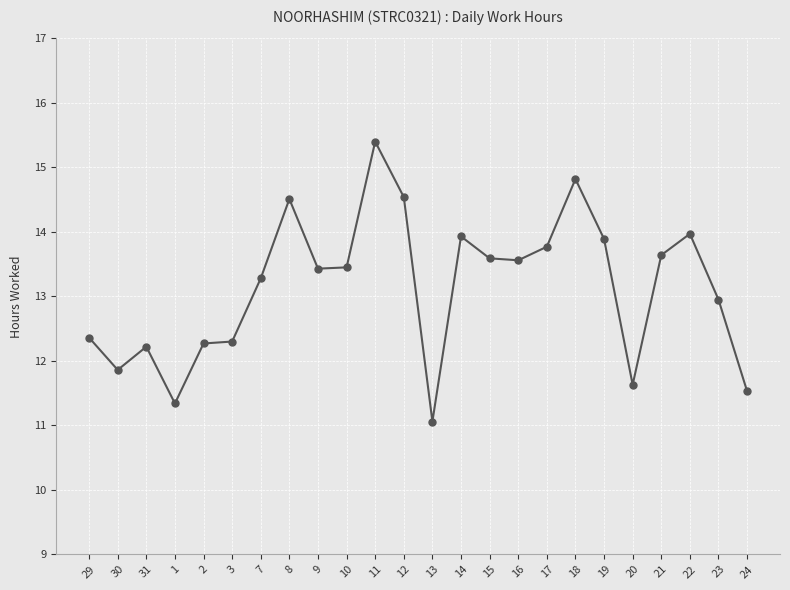

Where does the data first go above 13?

7